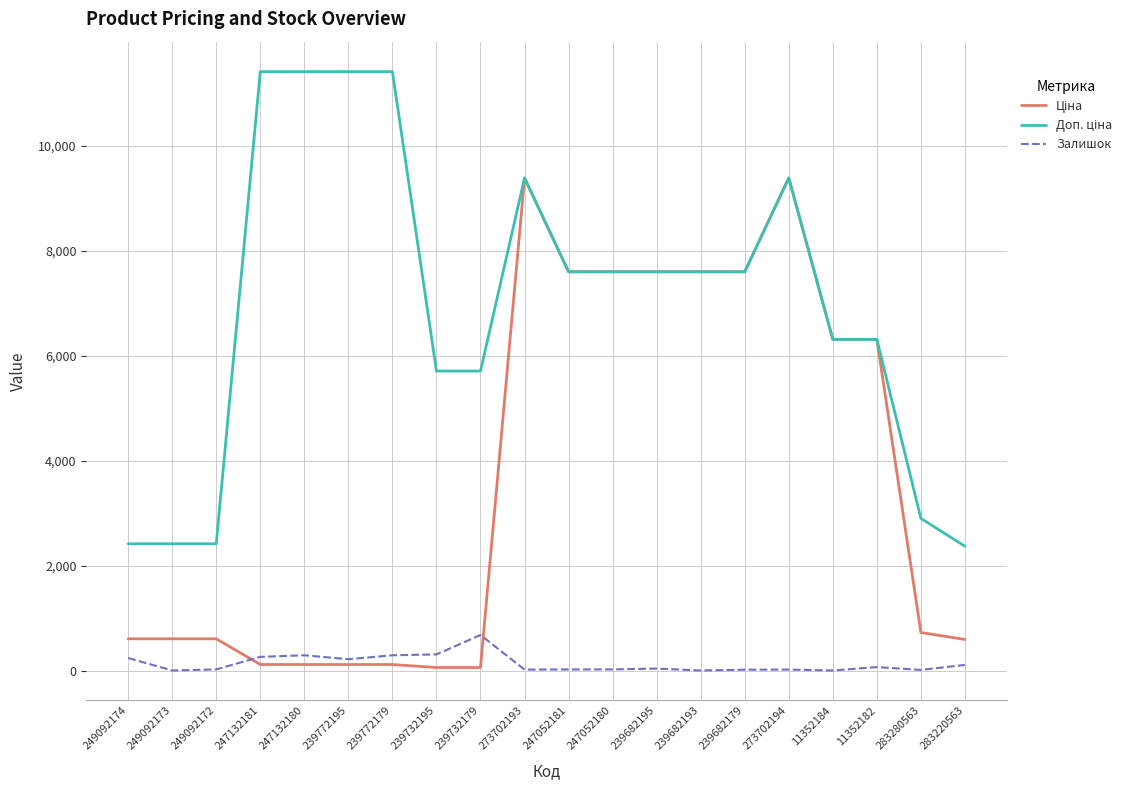

Which category has the highest value in the Залишок series?

239732179